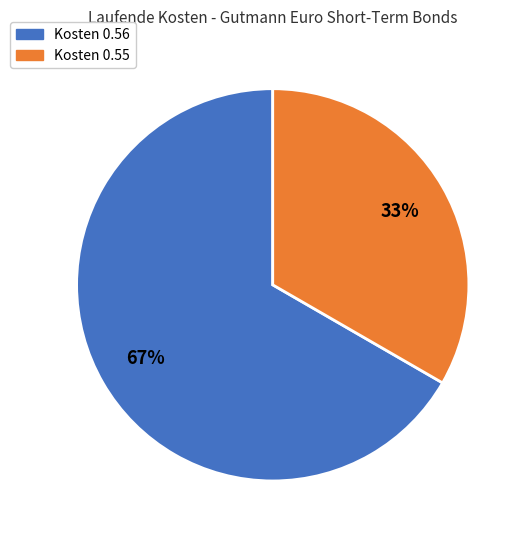

Is there any slice that represents more than half of the pie?

Yes